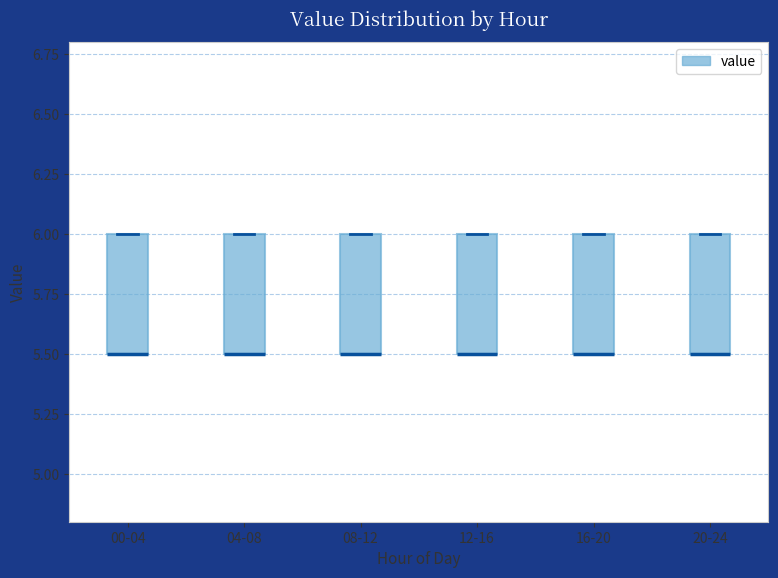

Reading left to right, transcribe this box plot: for each box, give where its median line is, the range the box spans, and where its two whiskers end, as read against the y-axis. The values are not printed on the chart, so give them approximately, as read against the axis.

00-04: median 5.5 (drawn on the box's lower edge), box 5.5 to 6.0, whiskers 5.5 to 6.0
04-08: median 5.5 (drawn on the box's lower edge), box 5.5 to 6.0, whiskers 5.5 to 6.0
08-12: median 5.5 (drawn on the box's lower edge), box 5.5 to 6.0, whiskers 5.5 to 6.0
12-16: median 5.5 (drawn on the box's lower edge), box 5.5 to 6.0, whiskers 5.5 to 6.0
16-20: median 5.5 (drawn on the box's lower edge), box 5.5 to 6.0, whiskers 5.5 to 6.0
20-24: median 5.5 (drawn on the box's lower edge), box 5.5 to 6.0, whiskers 5.5 to 6.0